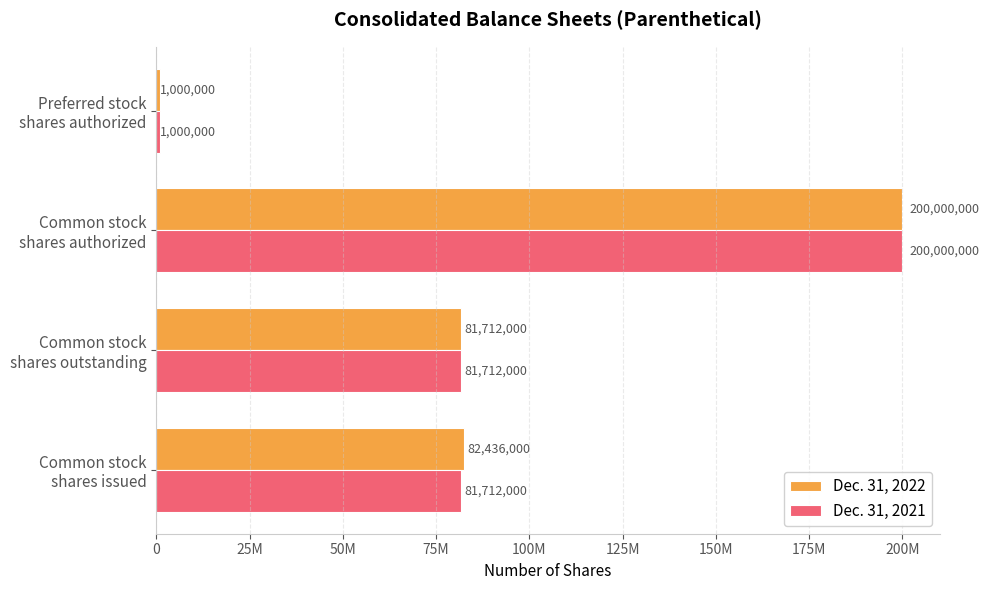

Which series has the largest total across all categories?

Dec. 31, 2022